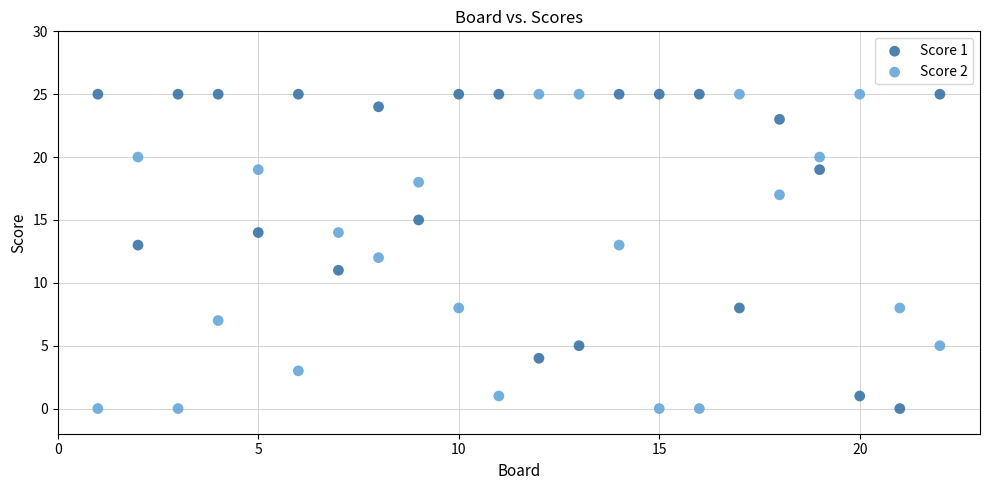

What are all the series names shown in the legend?

Score 1, Score 2